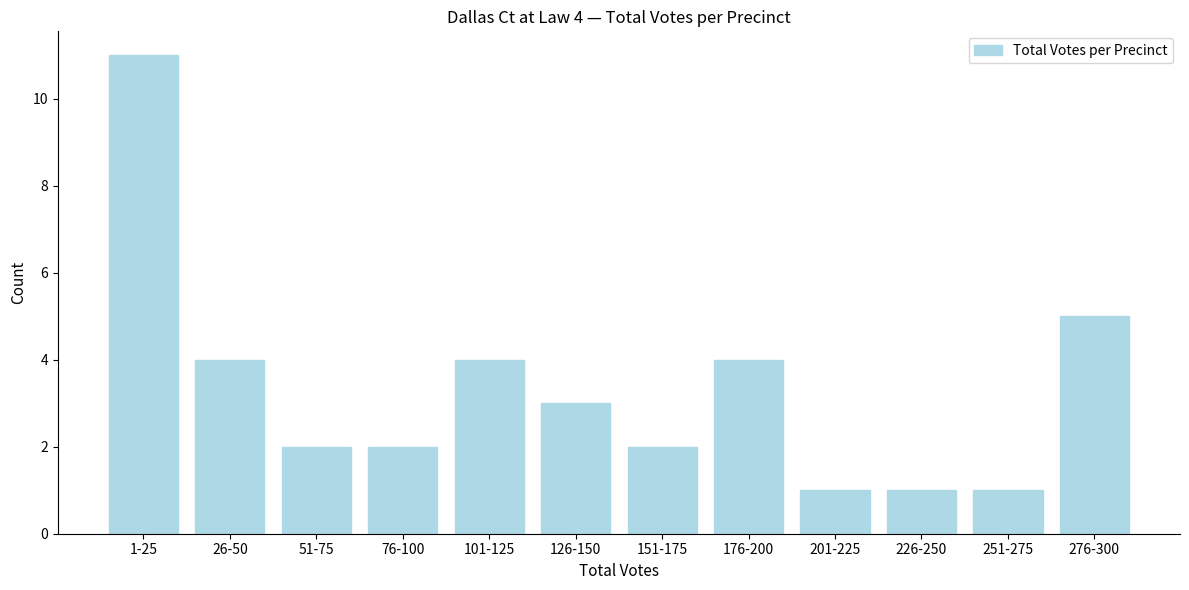

Reading left to right, list all the values displayed in this chart.

11	4	2	2	4	3	2	4	1	1	1	5